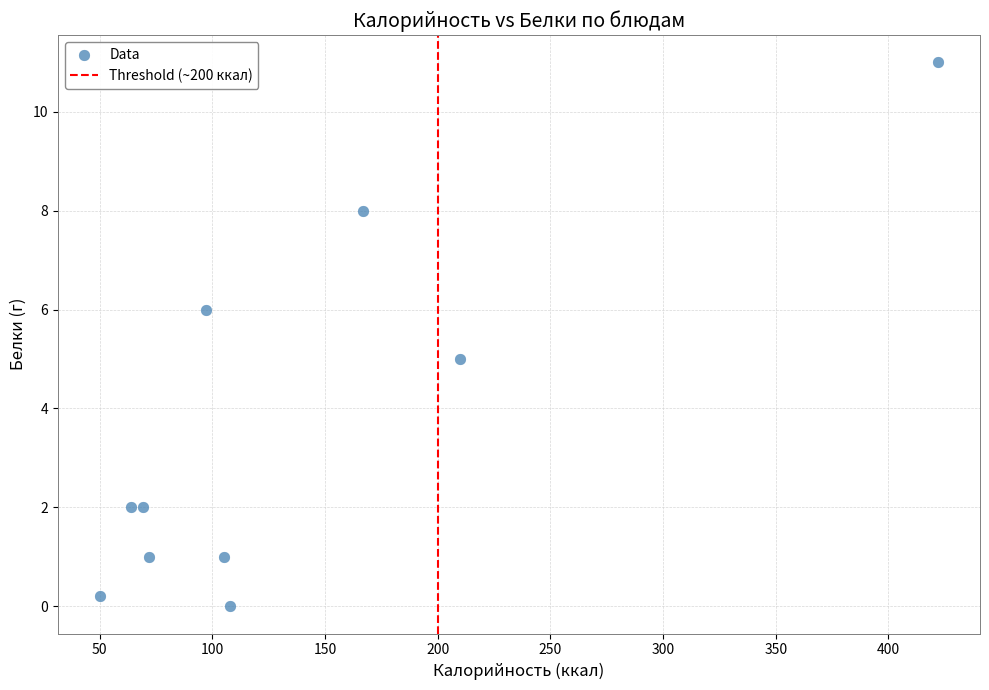

What is the range of Y values (max minus min)?

11.0